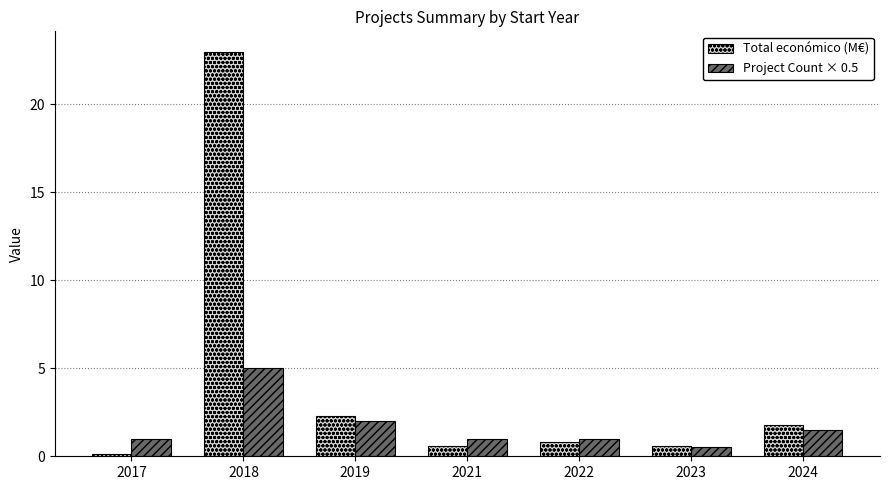

At how many categories does at least one series exceed 17?

1